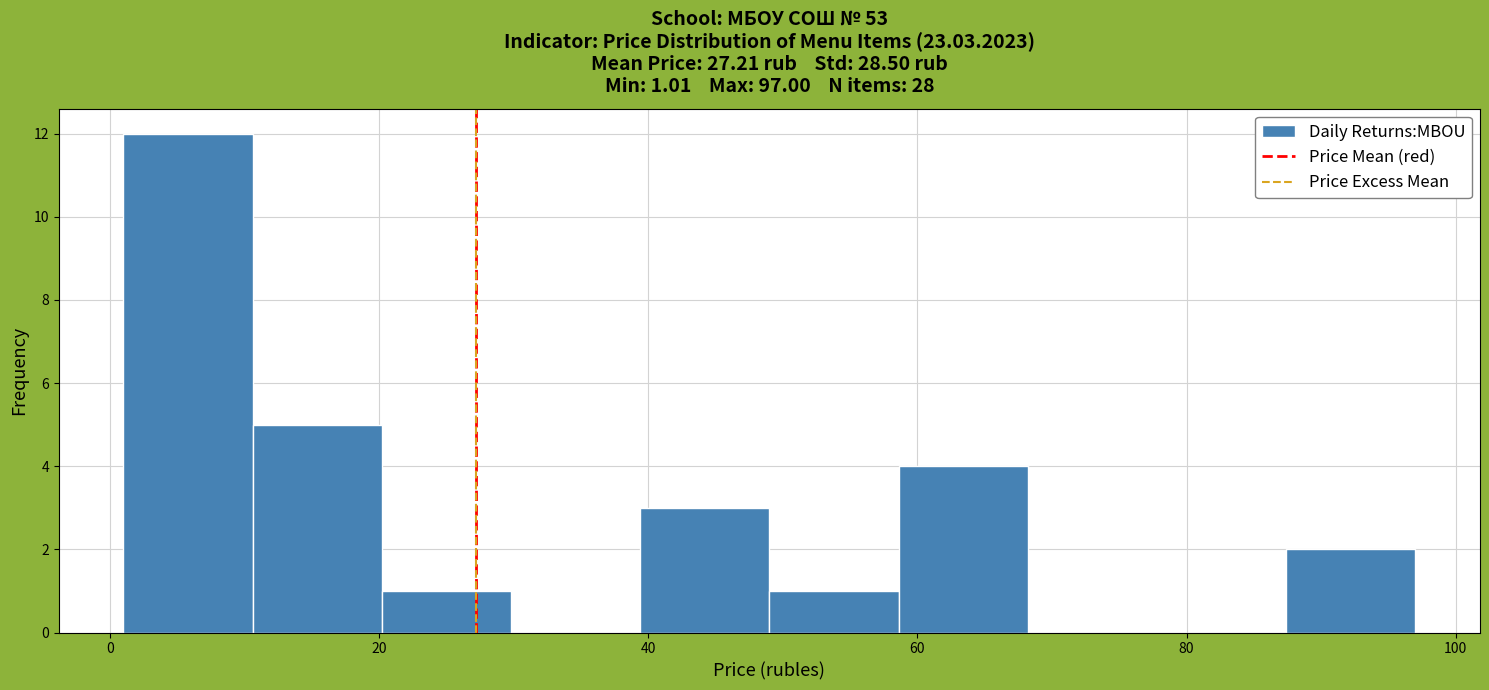

Which range on the x-axis has the tallest bar?

2 to 10